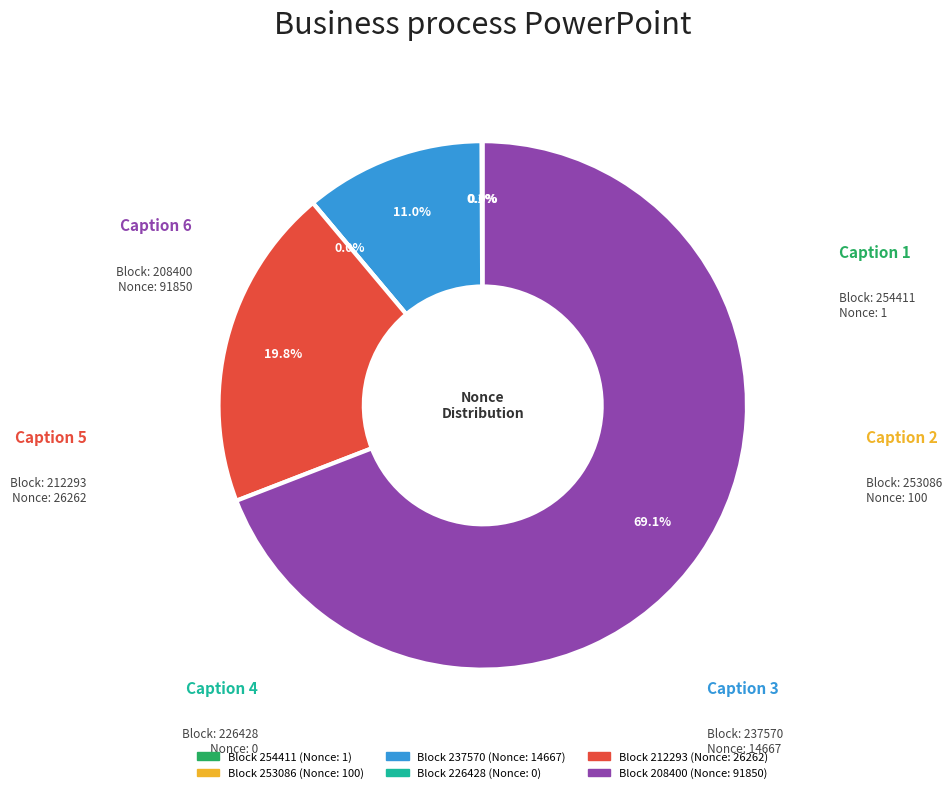

To the nearest percent, what is the average slice percentage?

17%